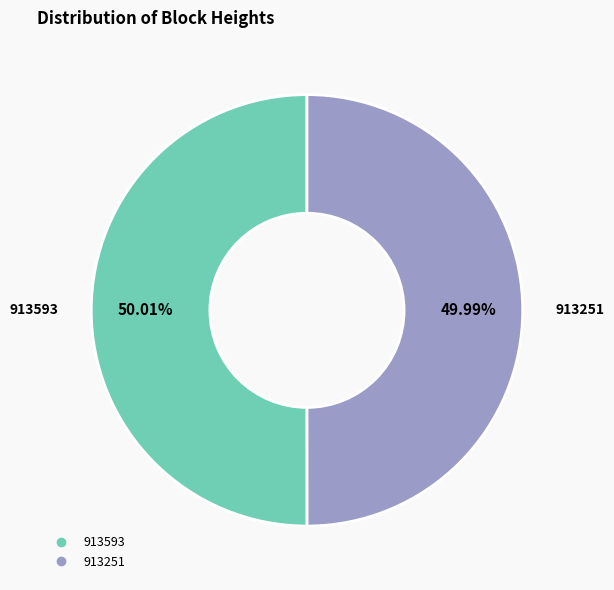

Count the number of slices in the pie.

2